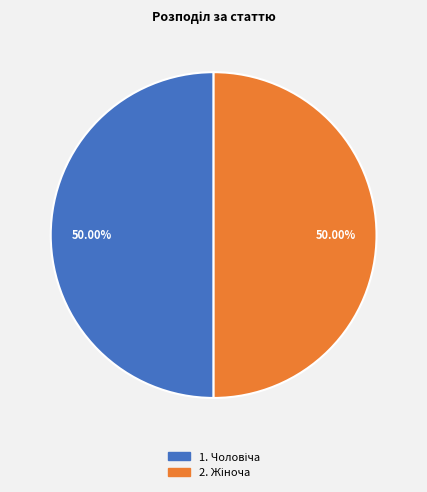

How many segments does this pie chart have?

2